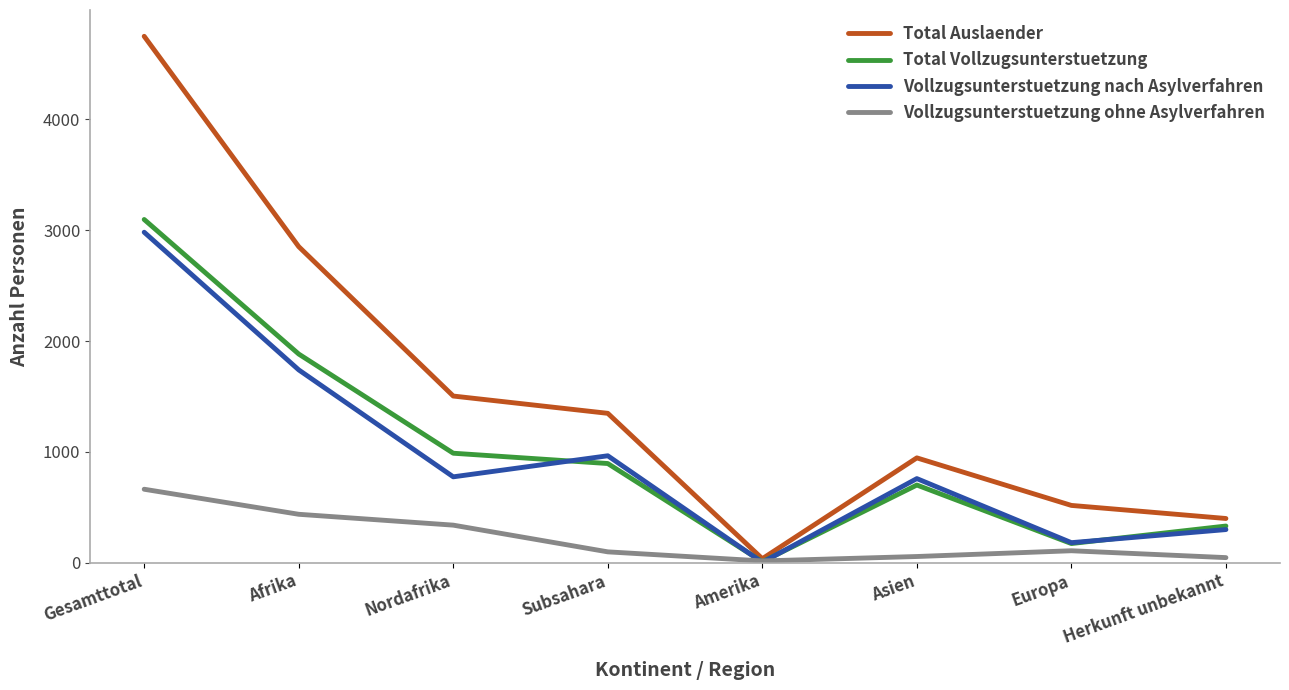

The Total Auslaender series shows 923 at Subsahara. True or false?

False